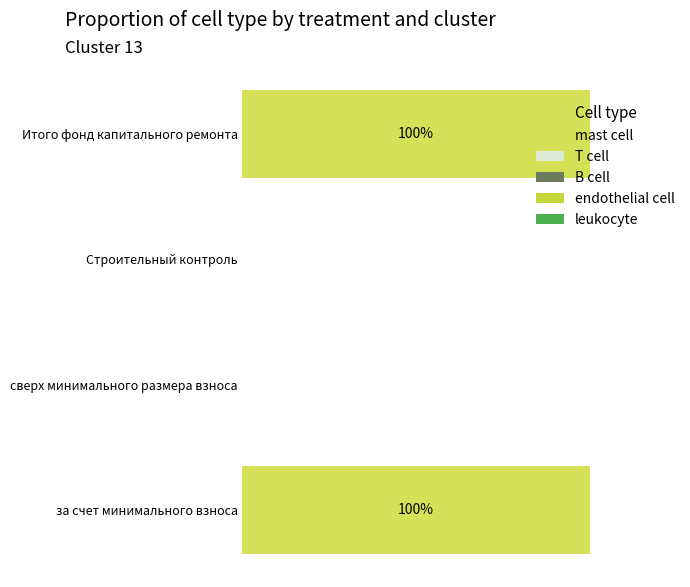

Are the bars horizontal?

Yes